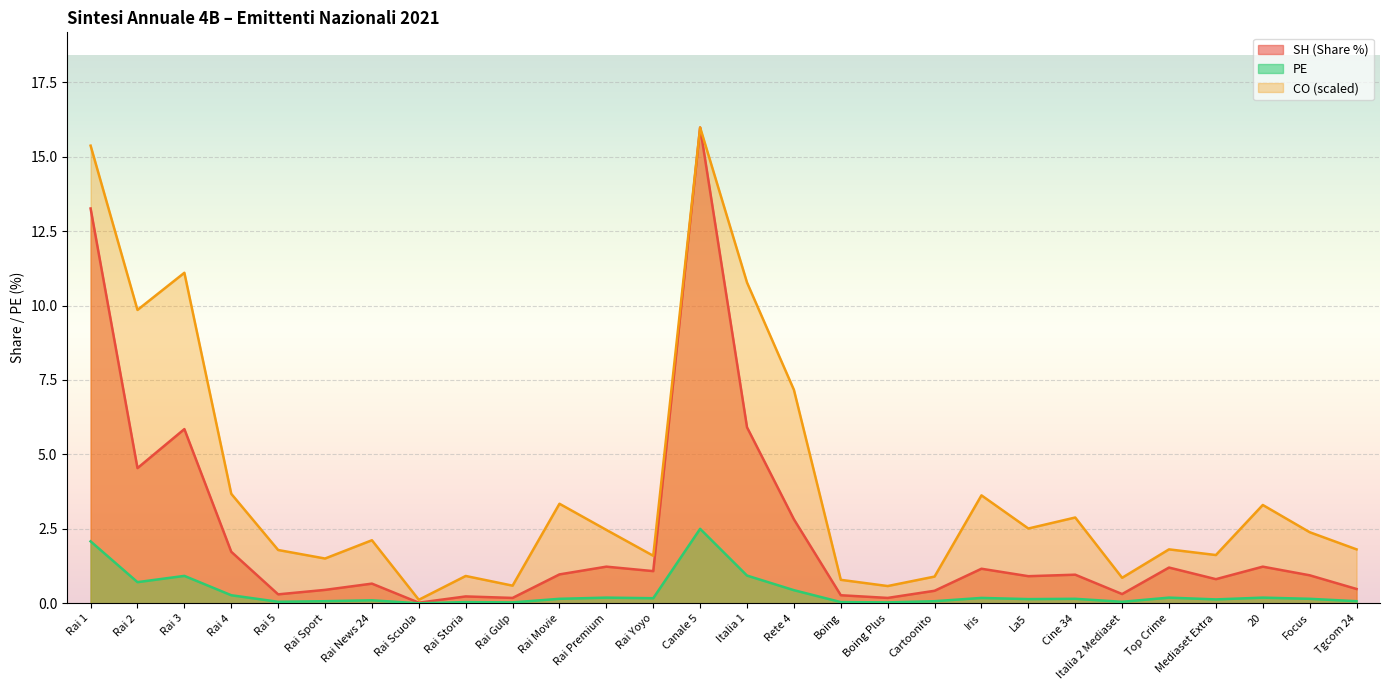

The SH series shows 5.8 at Rai 3. True or false?

True